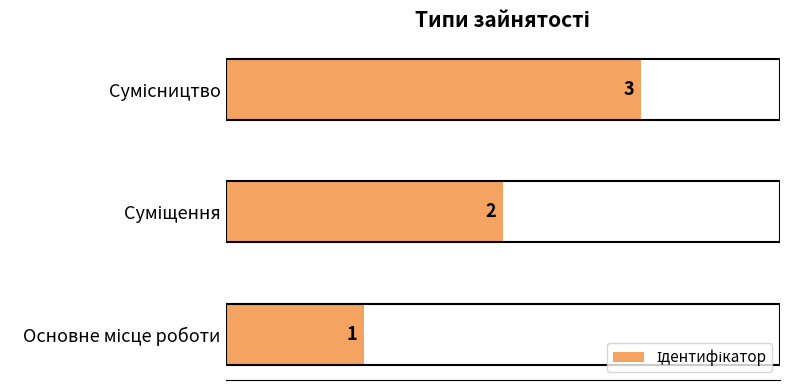

What is the maximum value shown in the chart?

3